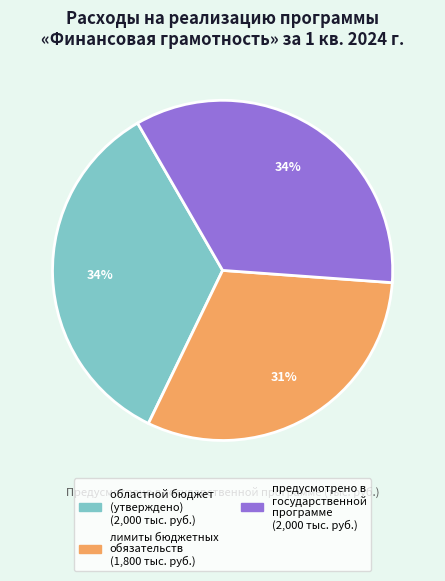

Is there any slice that represents more than half of the pie?

No